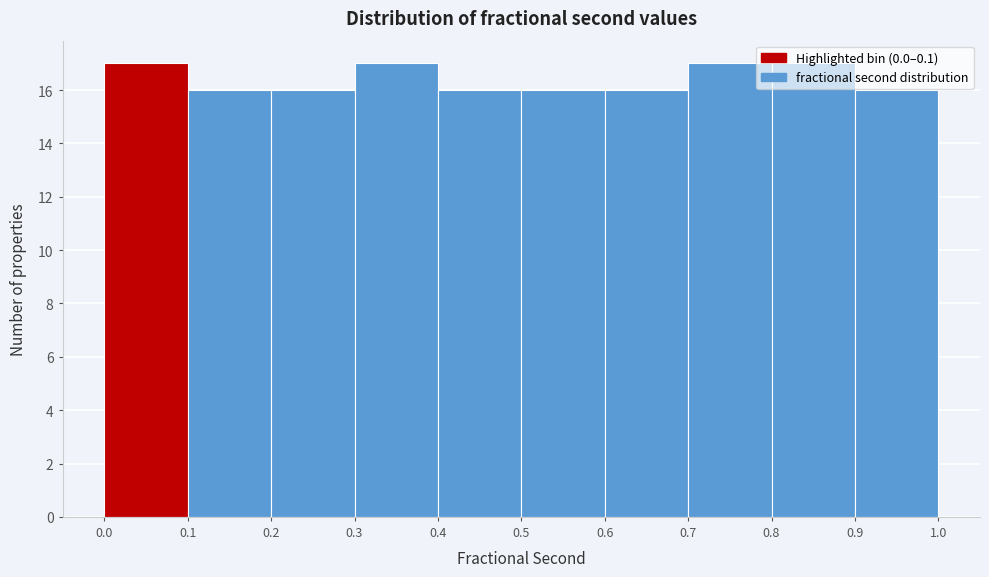

How tall is the bar that spans 0.9 to 1.0 on the x-axis? The values are not printed on the chart, so give them approximately, as read against the axis.

16